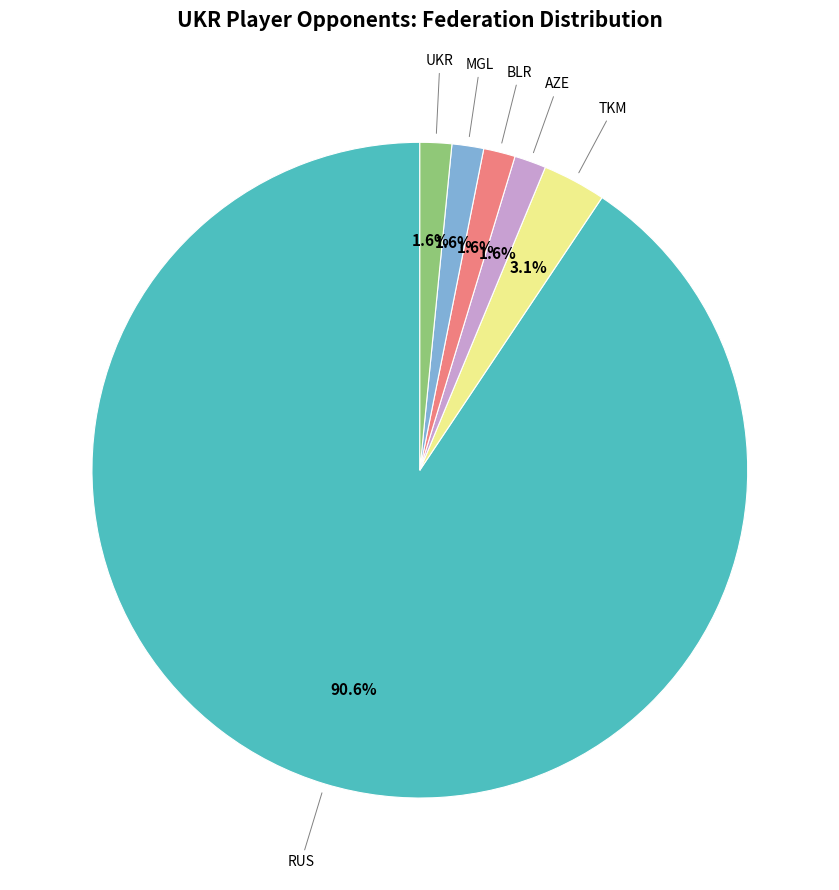

Is it true that UKR is 2% of the pie?

True